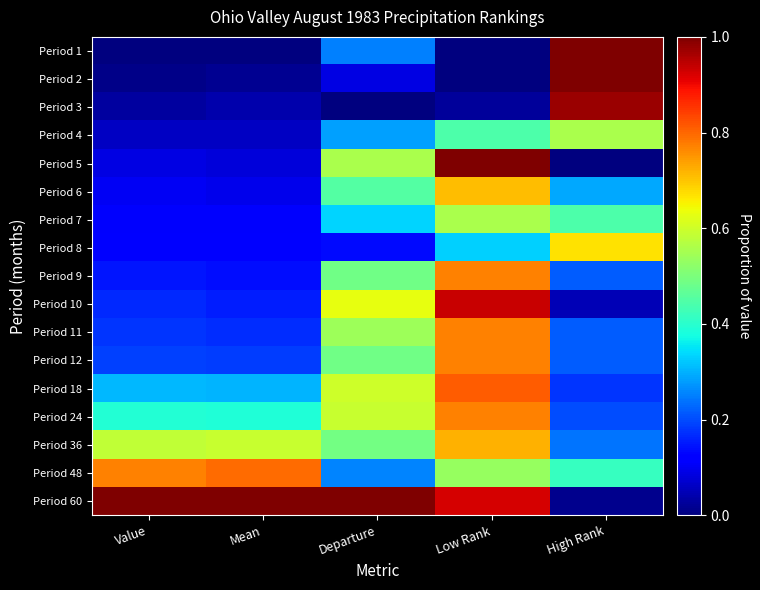

Which series has the largest total across all categories?

Period 60